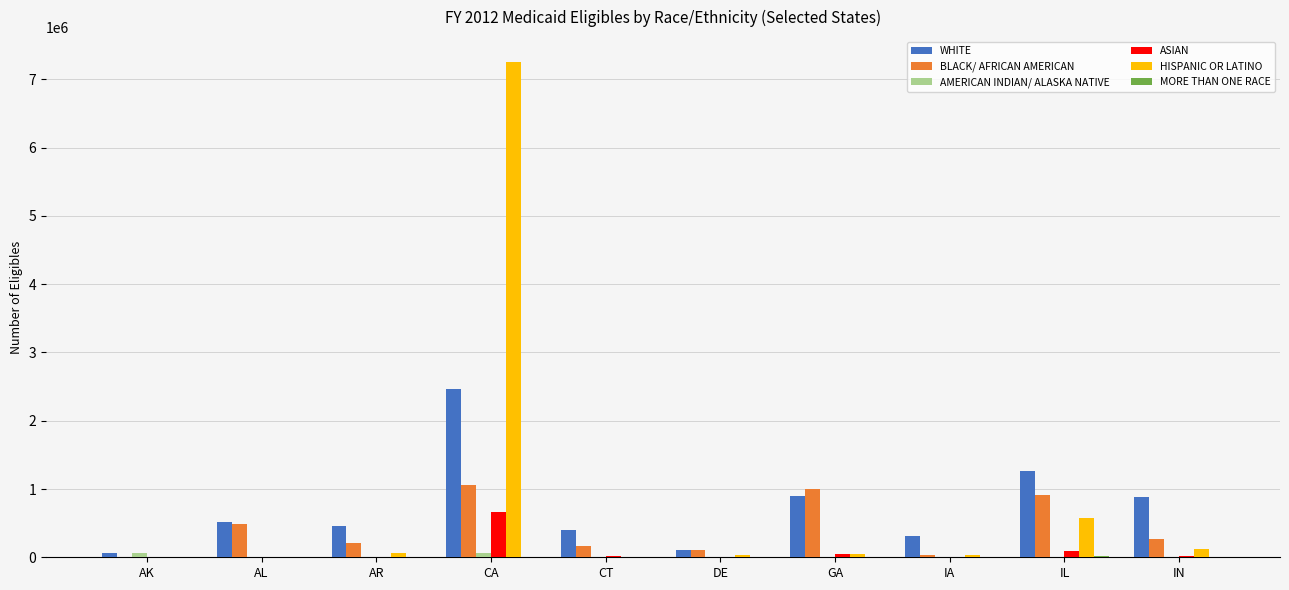

What value does the WHITE series have at AL, to the nearest 50?

509850